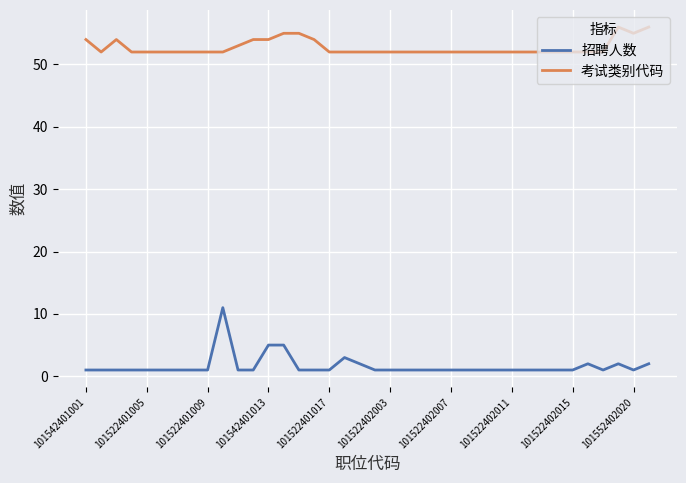

What is the difference between the maximum and minimum values in the 招聘人数 series?

10